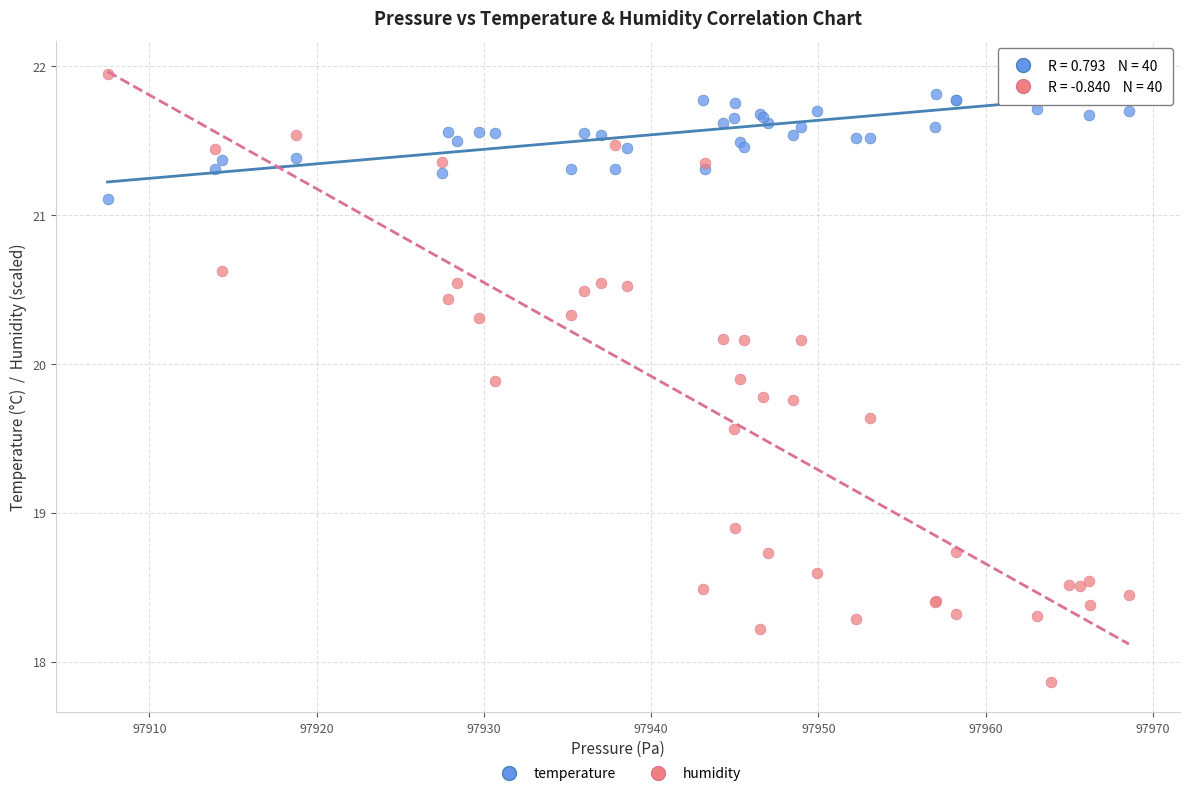

Across all series, what Y value is closest to 19?

18.9